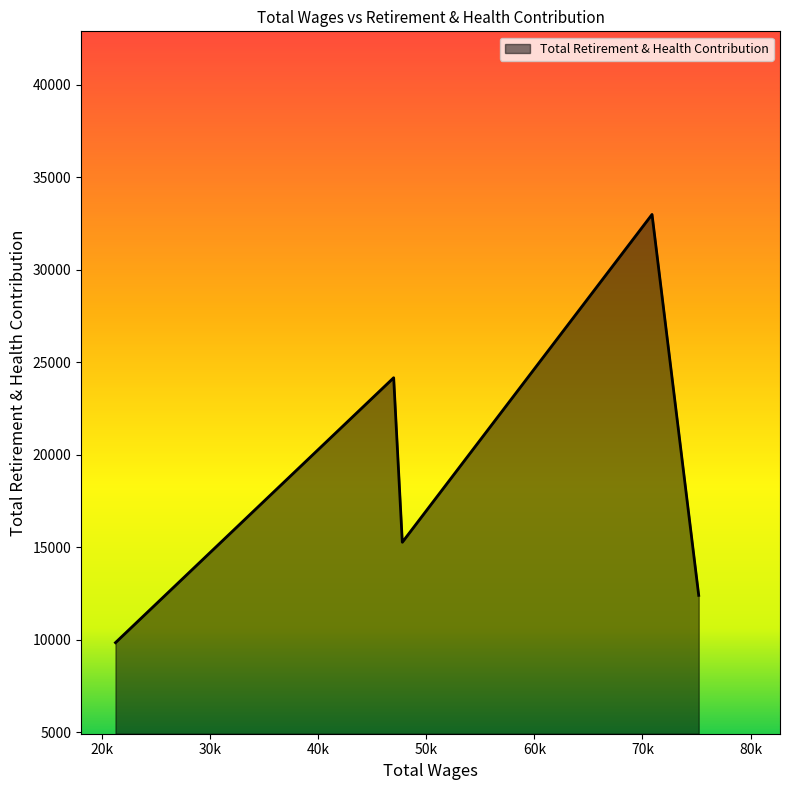

What is the maximum value shown in the chart?

32998